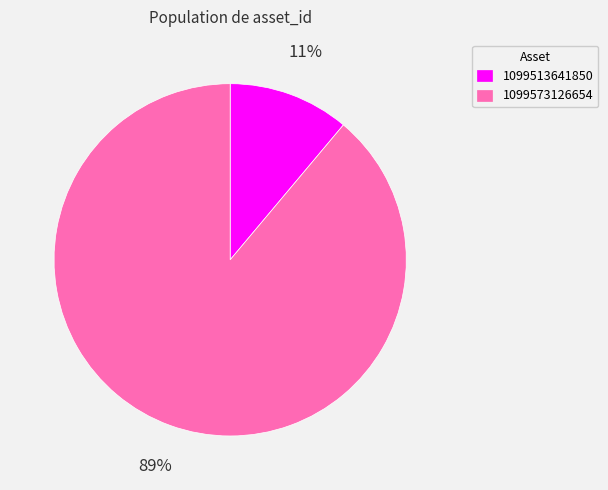

Which slice is the smallest?

1099513641850